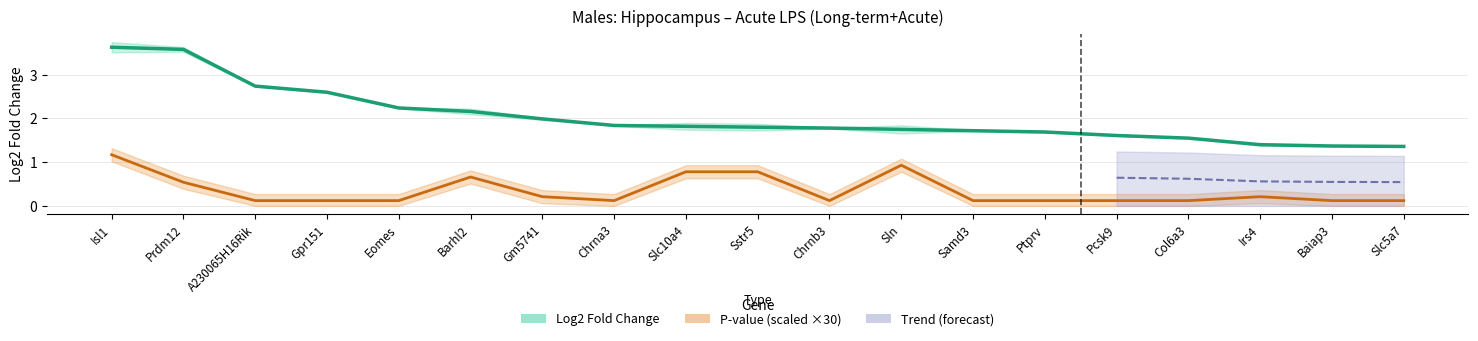

Read the P-value (scaled ×30) value at Gpr151.

0.1